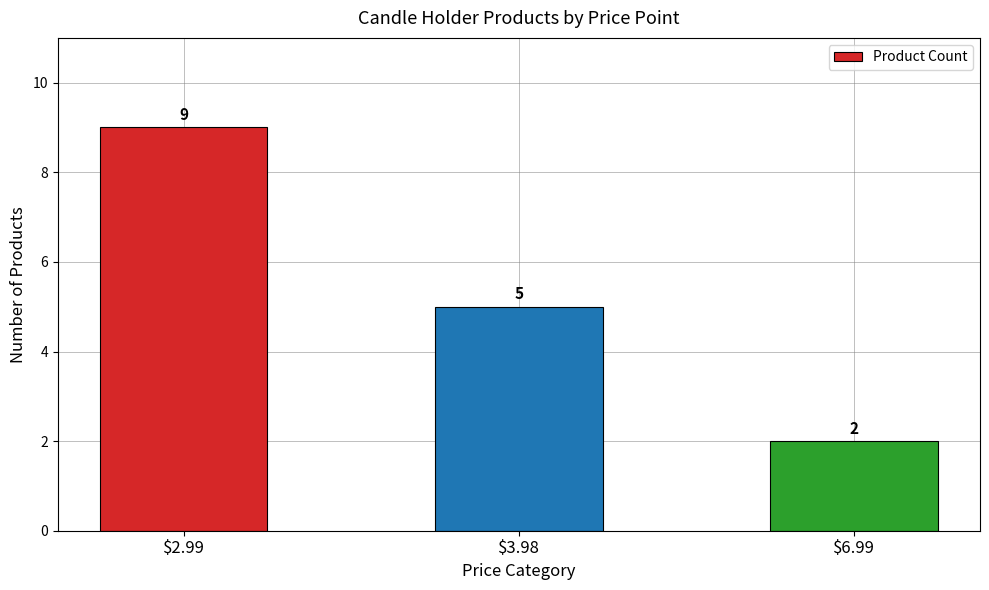

List the labels in order of value, largest first.

$2.99, $3.98, $6.99